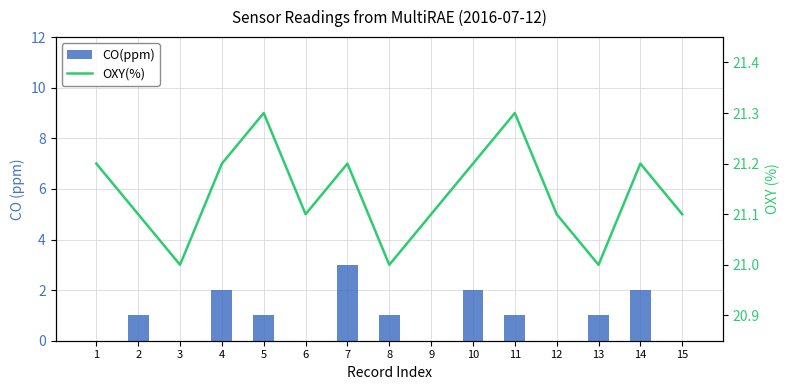

Rank the categories by CO(ppm) value from highest to lowest.

7, 4, 10, 14, 2, 5, 8, 11, 13, 1, 3, 6, 9, 12, 15